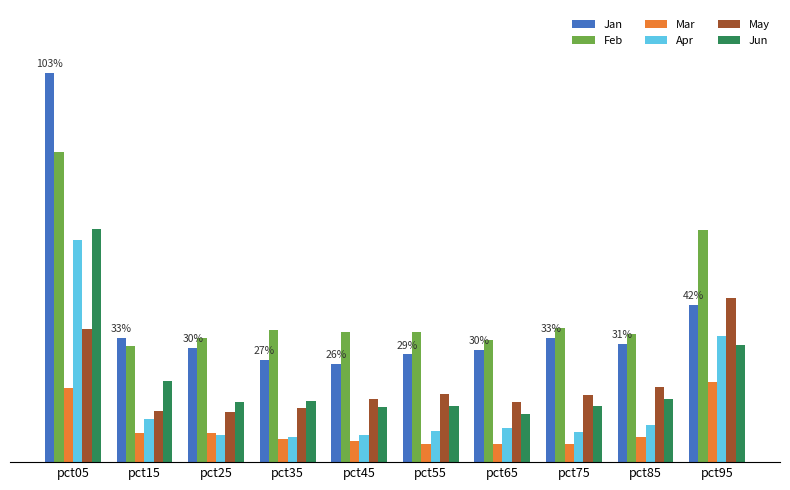

Does the chart contain any negative values?

No